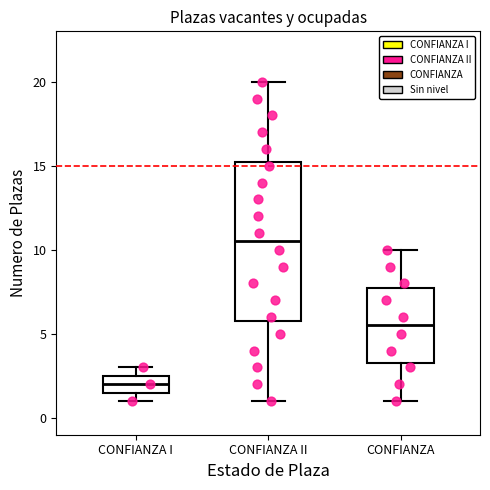

Where does the lower whisker of the box for CONFIANZA end on the y-axis? The values are not printed on the chart, so give them approximately, as read against the axis.

1.0